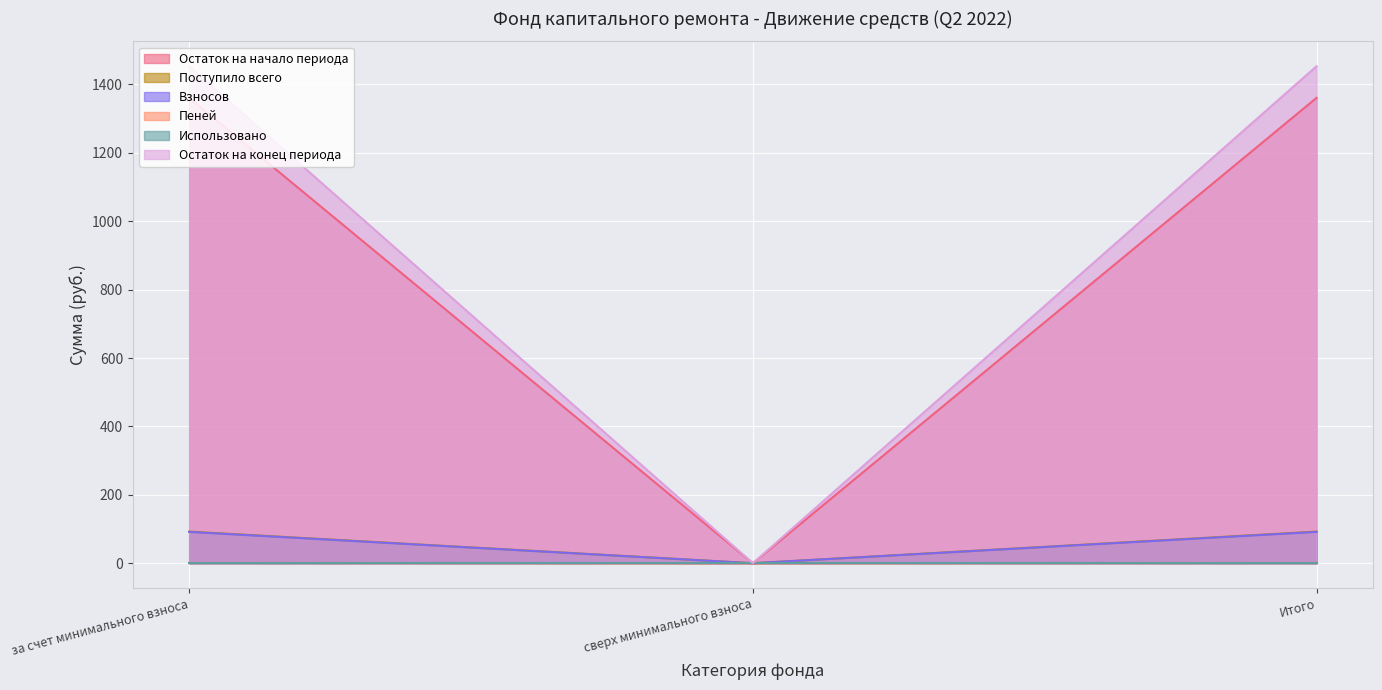

What is the value of the Остаток на конец периода point at the 1st from the left?

1453.3